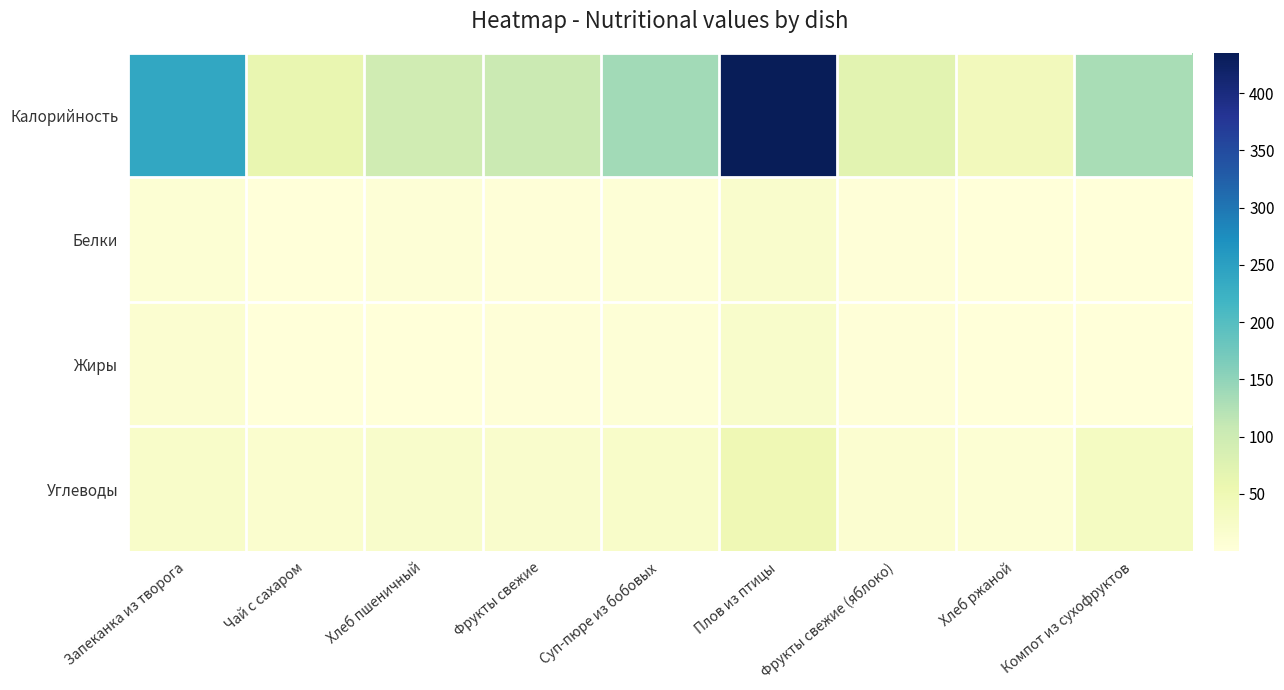

Which series has the largest total across all categories?

Калорийность